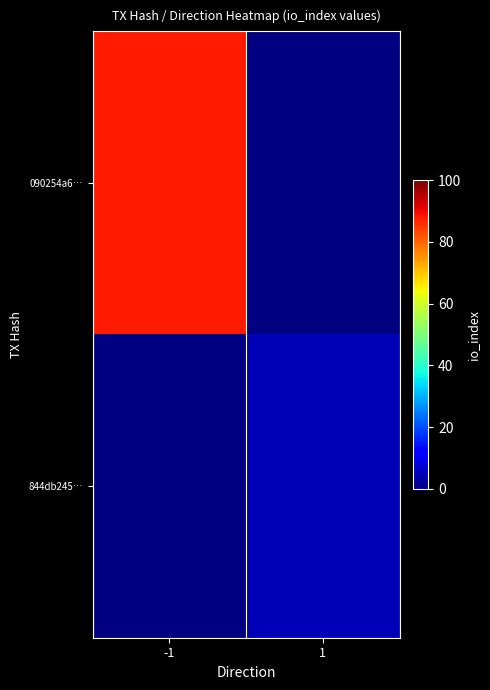

Where is 090254a6… nearest to the value 88?

-1